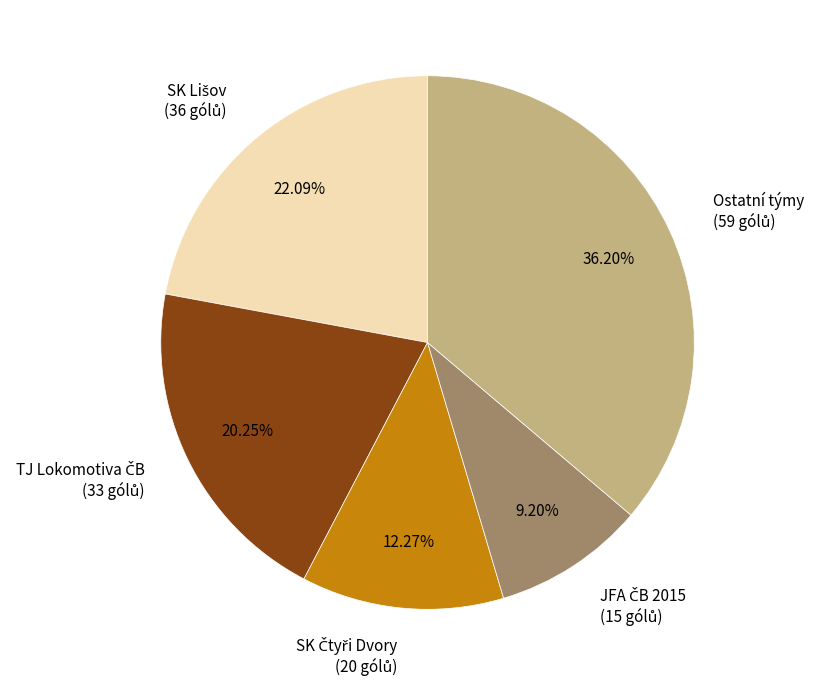

How many segments does this pie chart have?

5